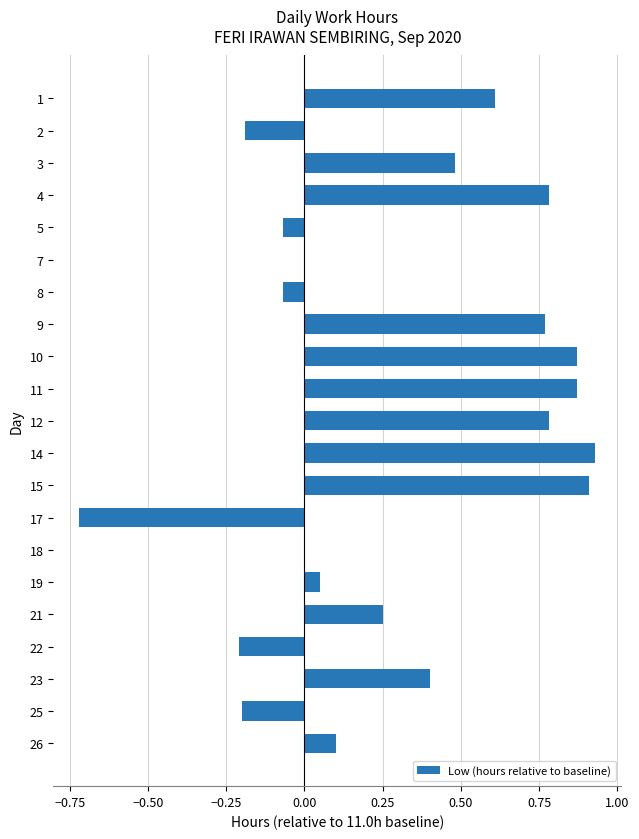

The chart shows a value of 0.6 at 1. True or false?

True